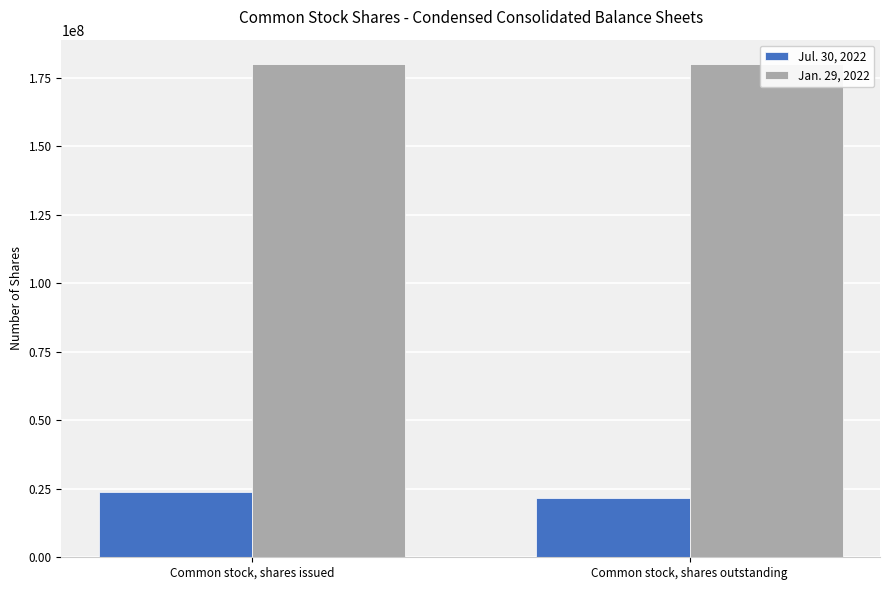

At which label does Jan. 29, 2022 reach its minimum?

Common stock, shares issued